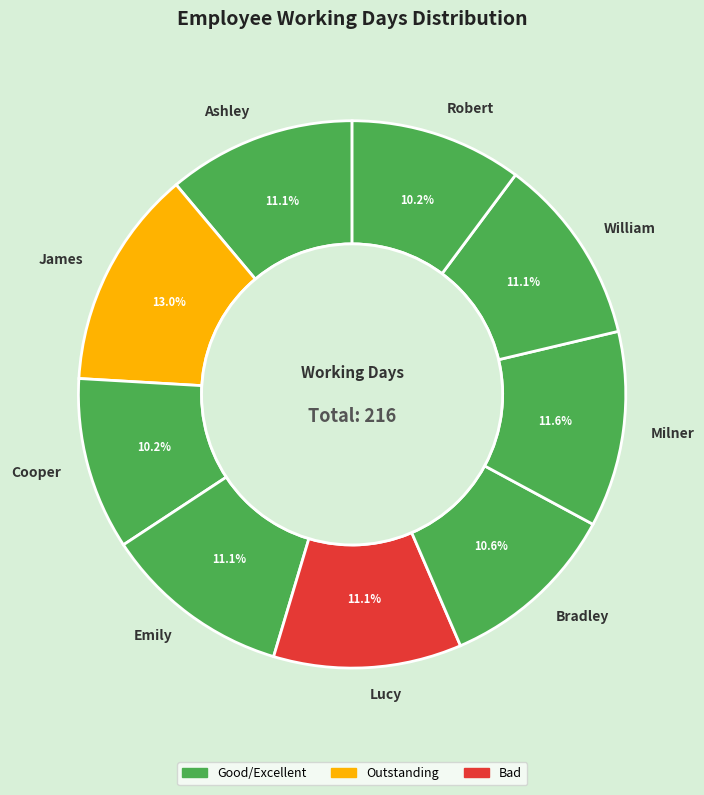

Which slice is the largest?

James